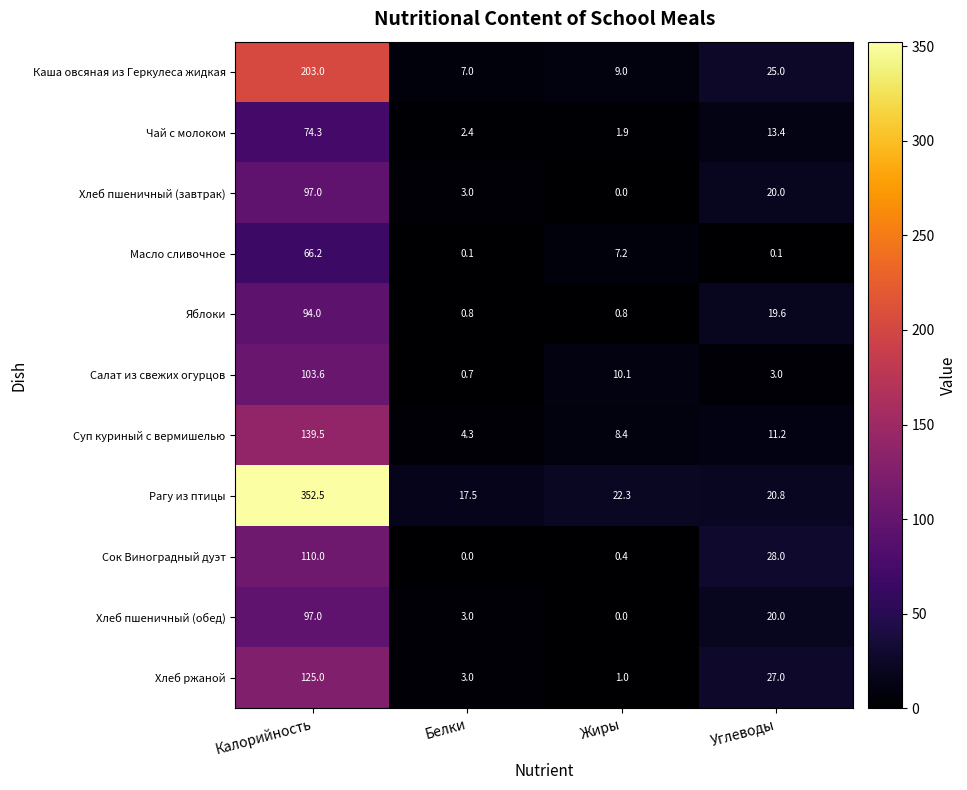

Count the number of categories in the chart.

4